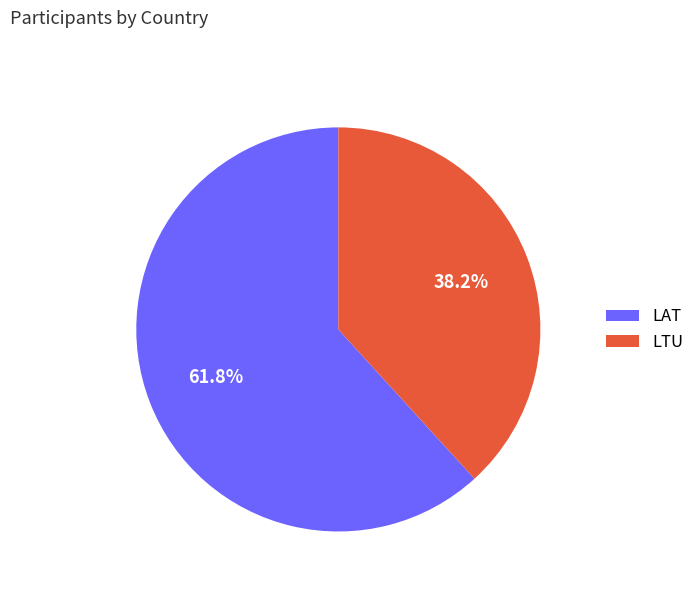

What is the largest slice in the pie chart?

LAT